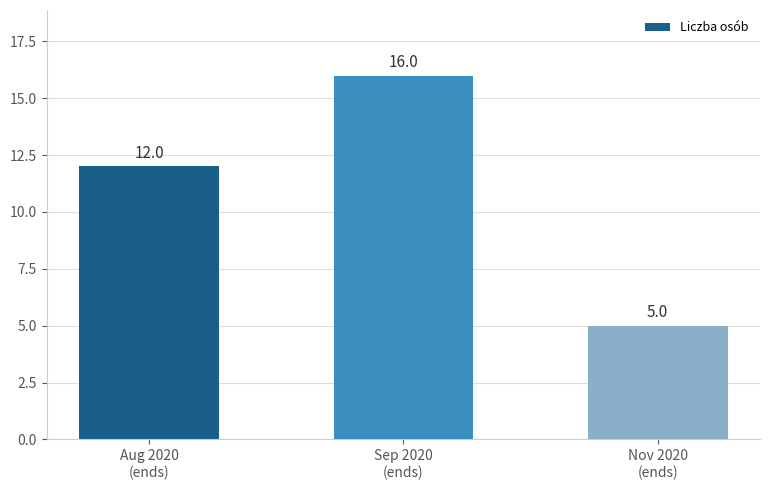

The value at Sep 2020
(ends) is 16. True or false?

True